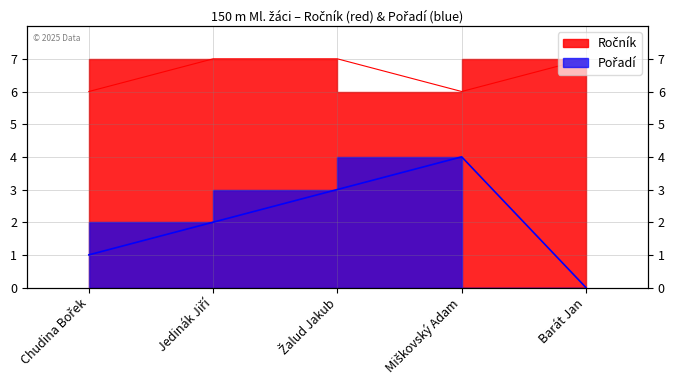

How many values in the Ročník series are below 7?

2